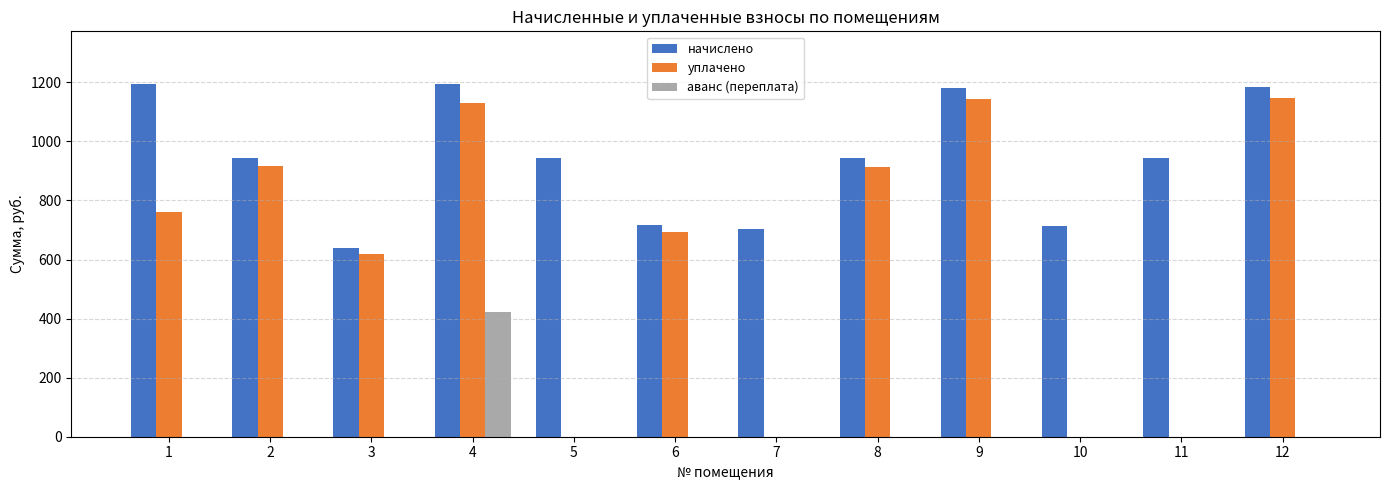

True or false: аванс (переплата) has a value of 0.0 at 10.

True